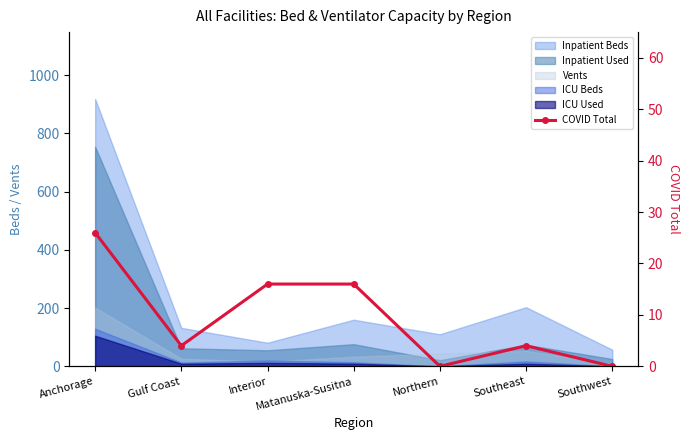

At which label does the data first exceed 4?

Anchorage